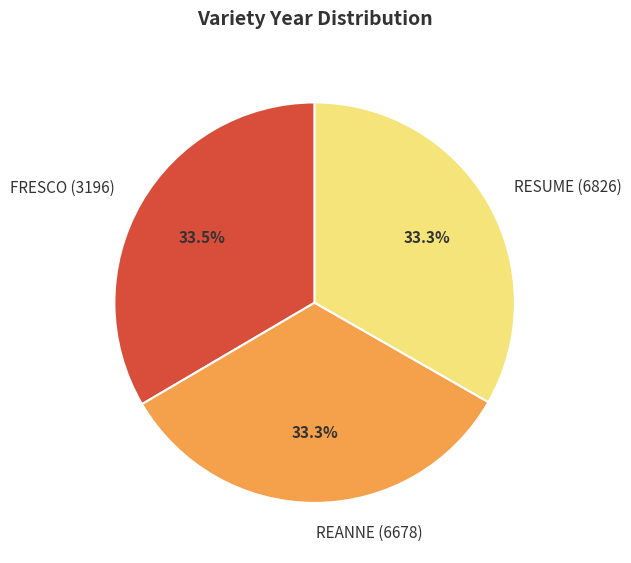

Is it true that RESUME (6826) is 33% of the pie?

True